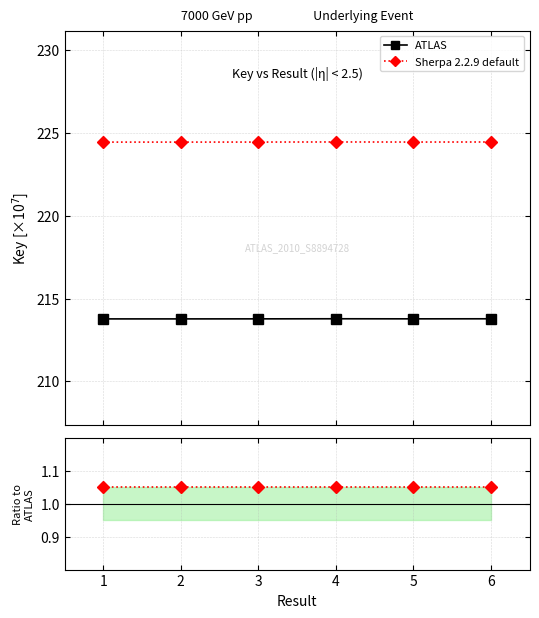

True or false: ATLAS and Sherpa 2.2.9 default intersect in this chart.

False